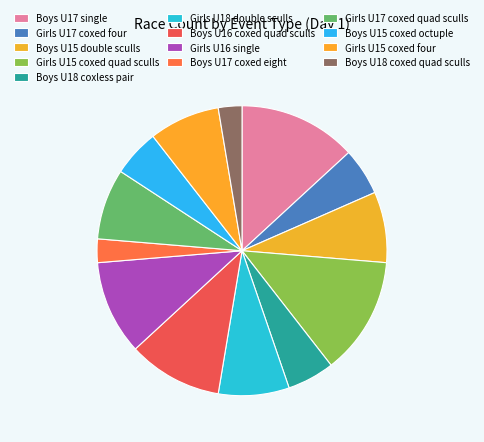

To the nearest percent, what portion does Boys U17 single represent?

13%